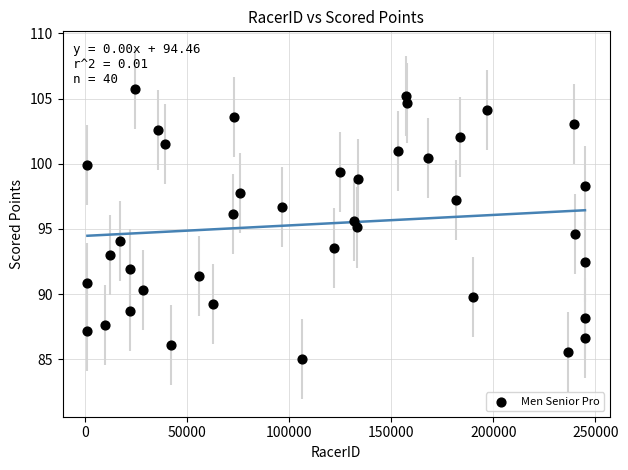

What is the range of Y values (max minus min)?

20.7